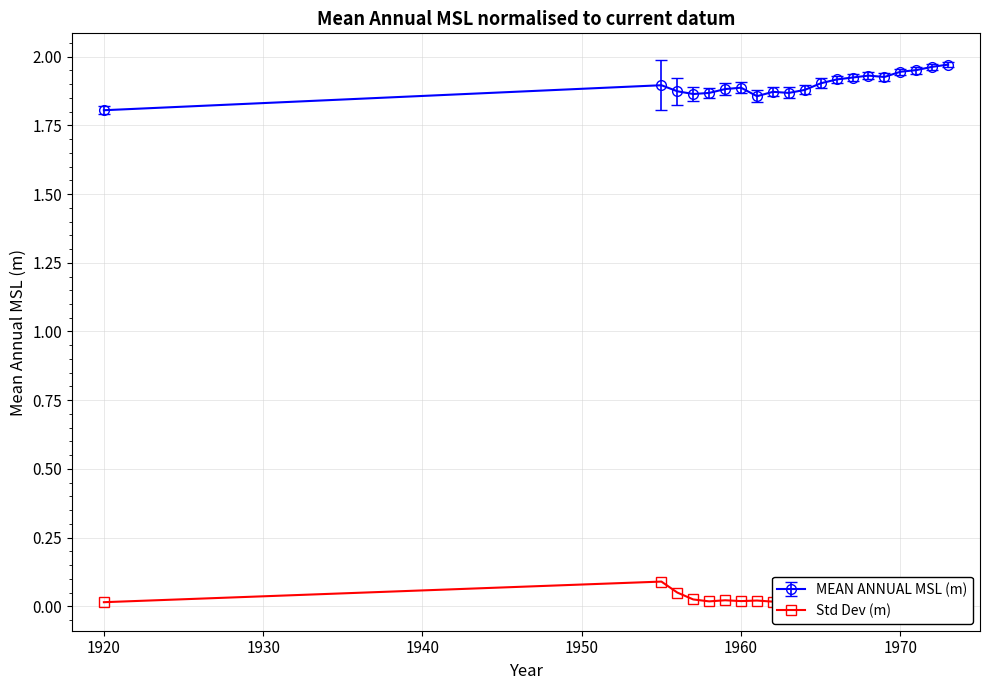

In MEAN ANNUAL MSL (m), how many points are lower than both neighbors (excluding endpoints)?

4